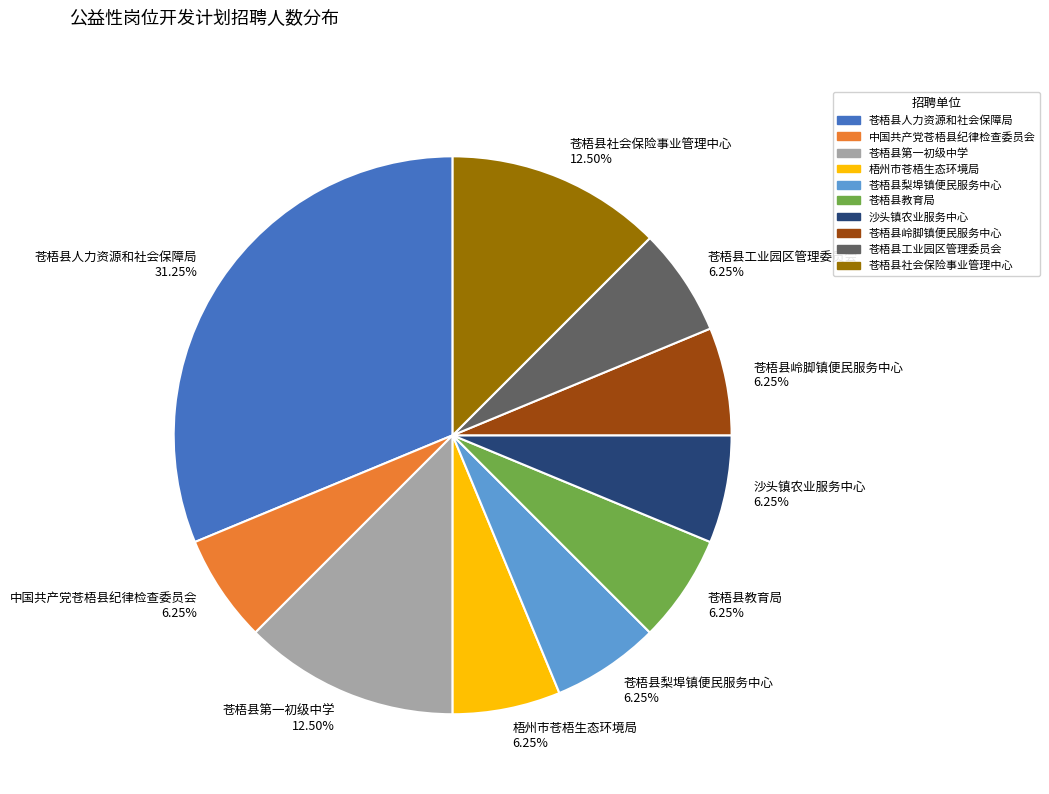

Is the sum of 苍梧县人力资源和社会保障局 and 苍梧县第一初级中学 greater than half?

No